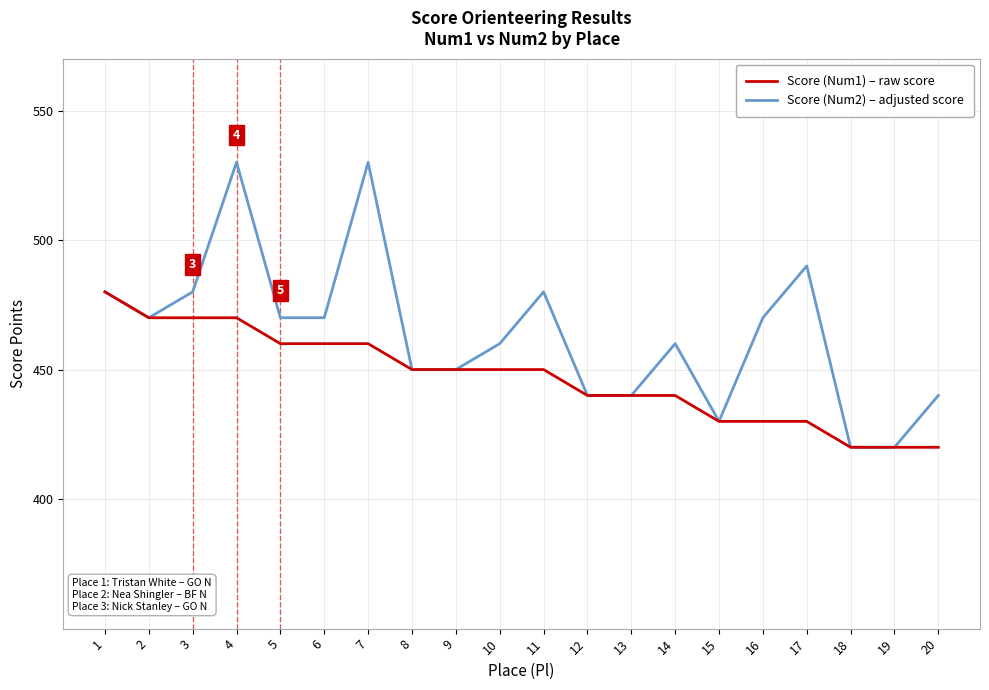

What is the difference between the maximum and minimum values in the Score (Num2) – adjusted score series?

110